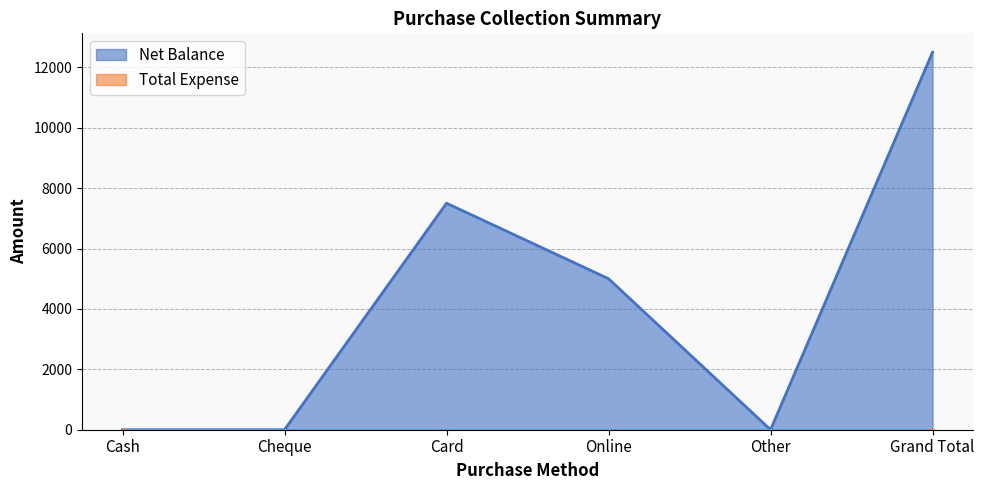

What is the label of the 4th point from the right?

Card